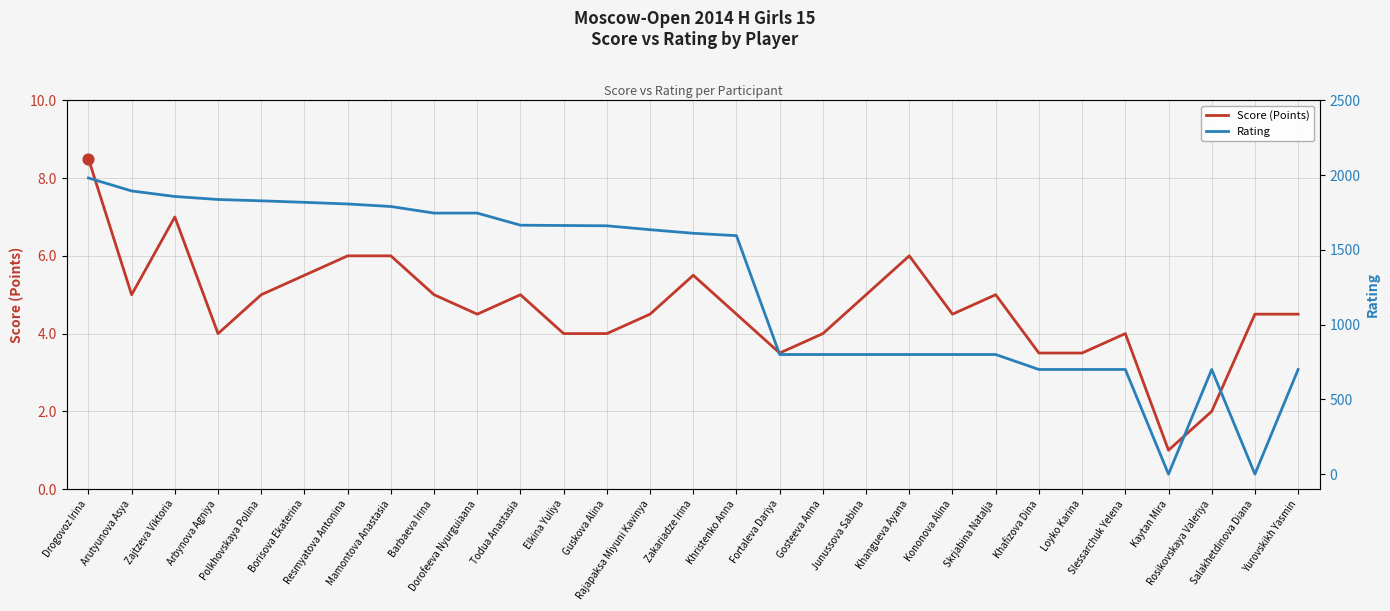

Which series has the widest spread of Y values?

Rating